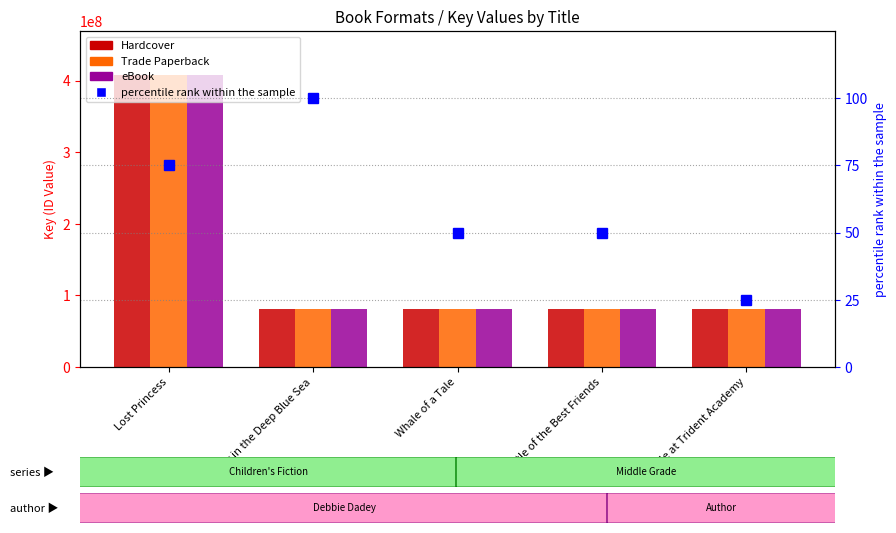

Which series has the largest total across all categories?

Hardcover